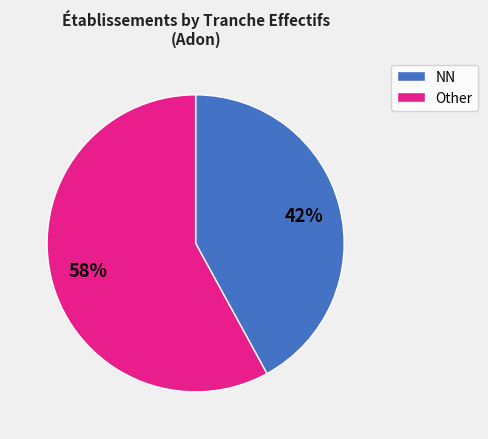

Count the number of slices in the pie.

2